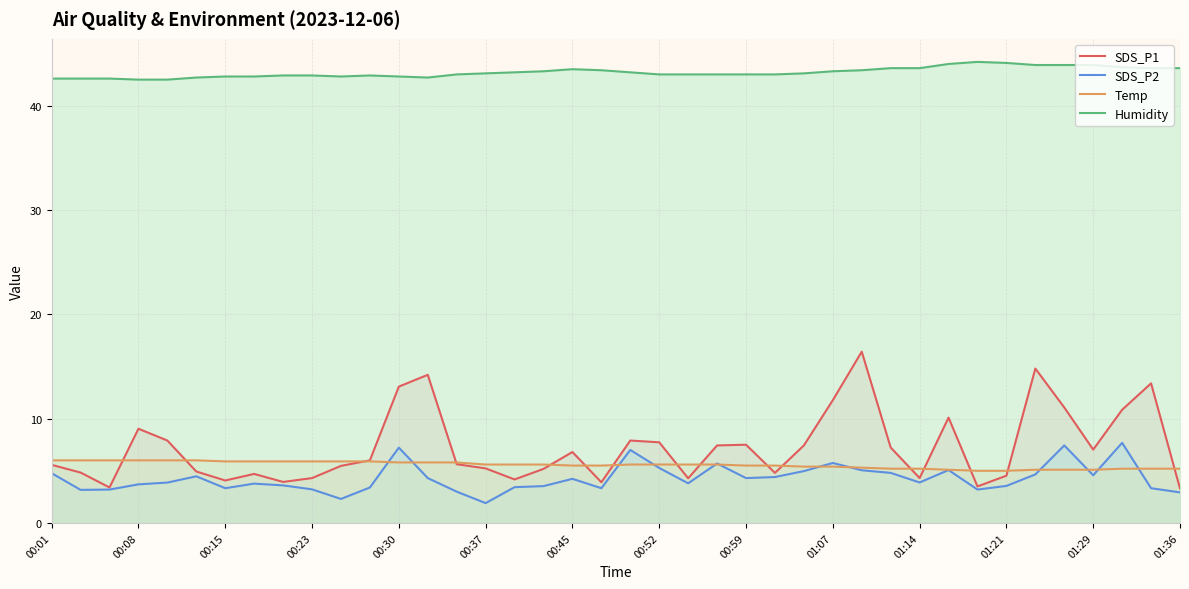

What is the total value across all series at 01:29?

60.6